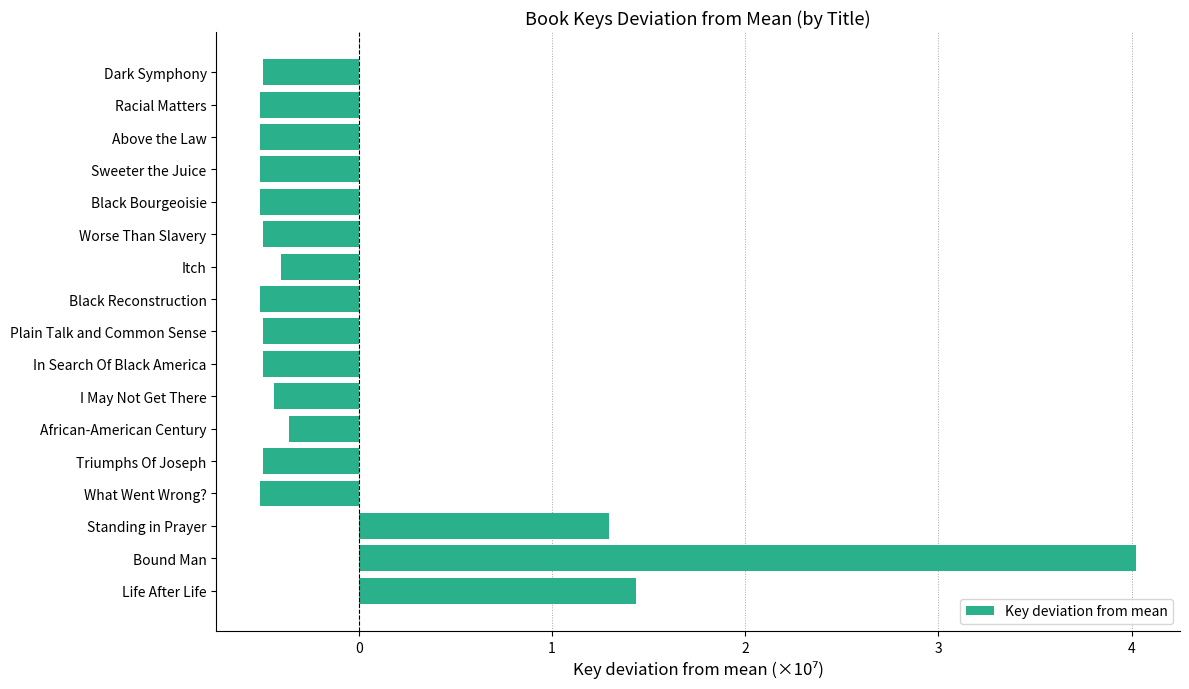

Reading bottom to top, extract all data points from this chart.

Life After Life=1.4	Bound Man=4.0	Standing in Prayer=1.3	What Went Wrong?=-0.5	Triumphs Of Joseph=-0.5	African-American Century=-0.4	I May Not Get There=-0.4	In Search Of Black America=-0.5	Plain Talk and Common Sense=-0.5	Black Reconstruction=-0.5	Itch=-0.4	Worse Than Slavery=-0.5	Black Bourgeoisie=-0.5	Sweeter the Juice=-0.5	Above the Law=-0.5	Racial Matters=-0.5	Dark Symphony=-0.5